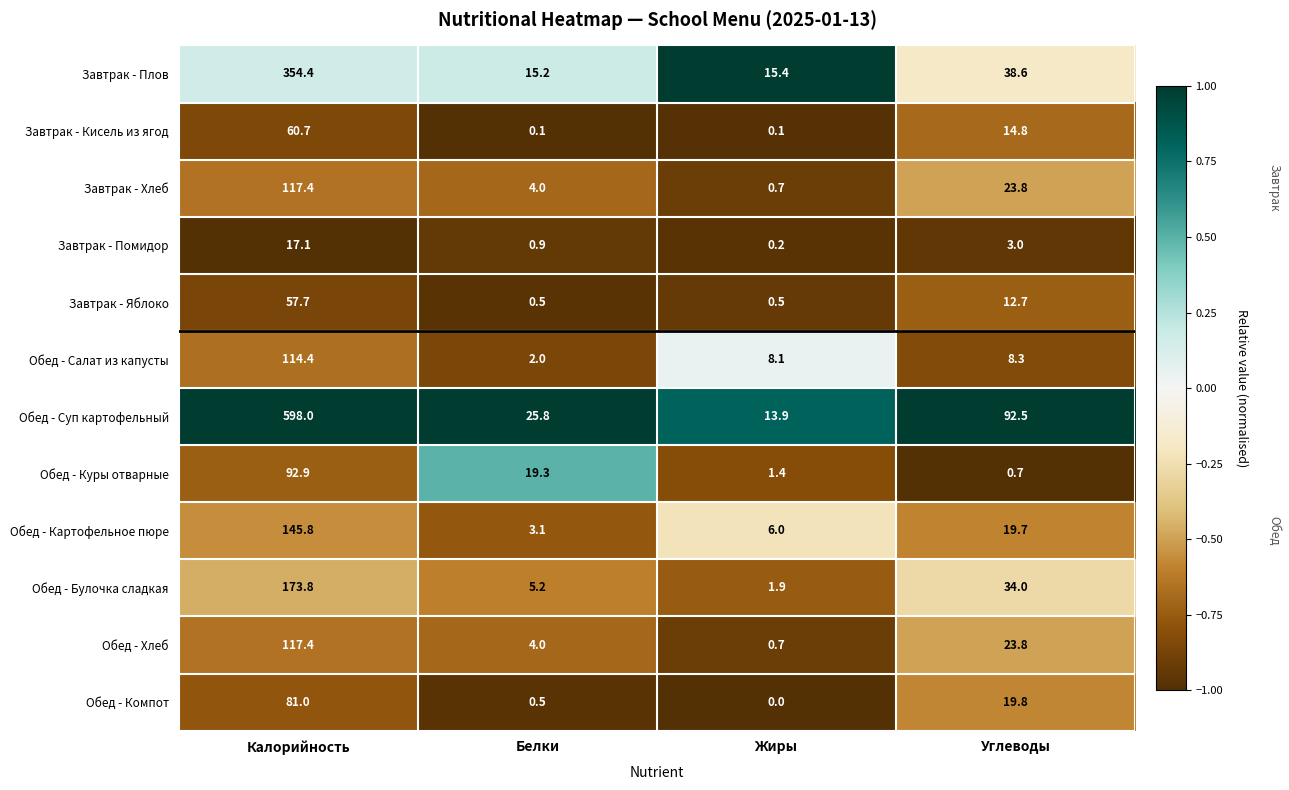

What is the average value of the Завтрак - Помидор series?

5.3